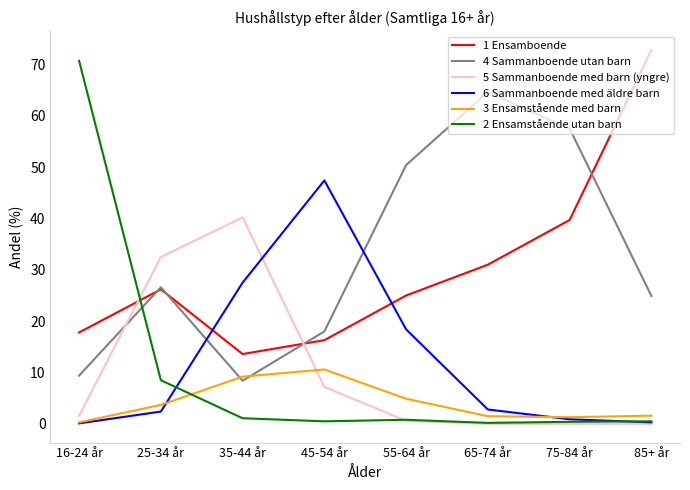

The 3 Ensamstående med barn series shows 9.2 at 35-44 år. True or false?

True